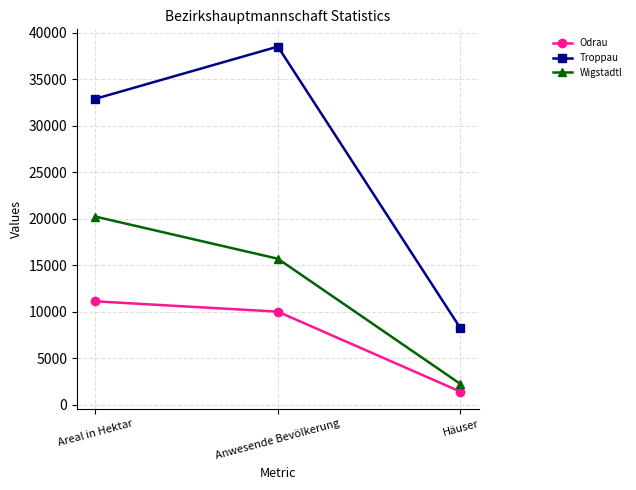

Is it true that Troppau equals 38489 at Anwesende Bevölkerung?

True